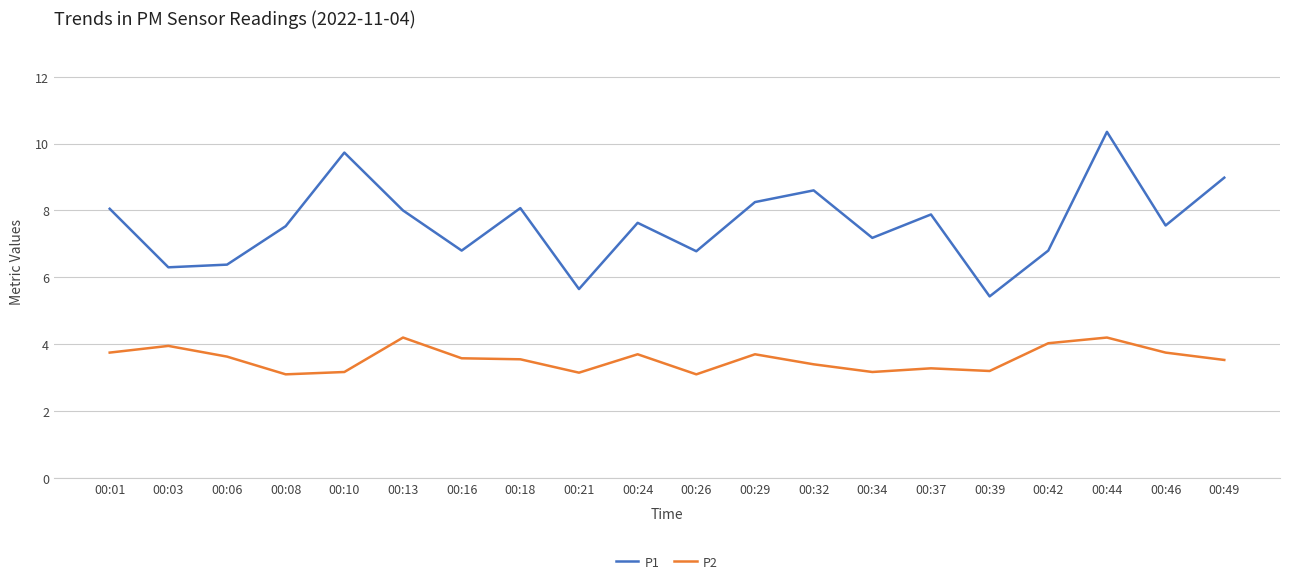

Rank the series by their maximum value, from lowest to highest.

P2, P1